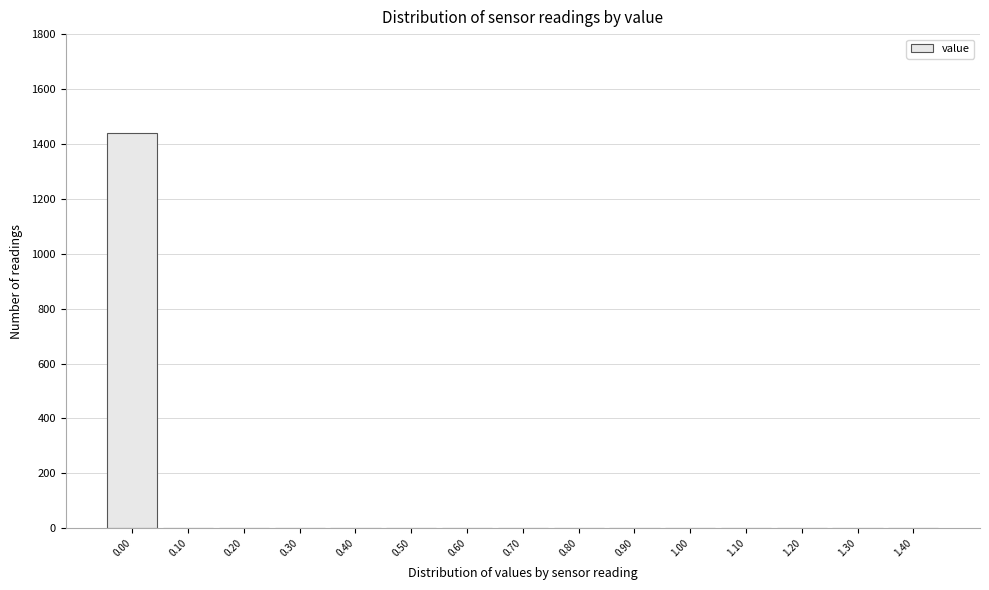

Reading left to right, extract all data points from this chart.

0.00=1440	0.10=0	0.20=0	0.30=0	0.40=0	0.50=0	0.60=0	0.70=0	0.80=0	0.90=0	1.00=0	1.10=0	1.20=0	1.30=0	1.40=0